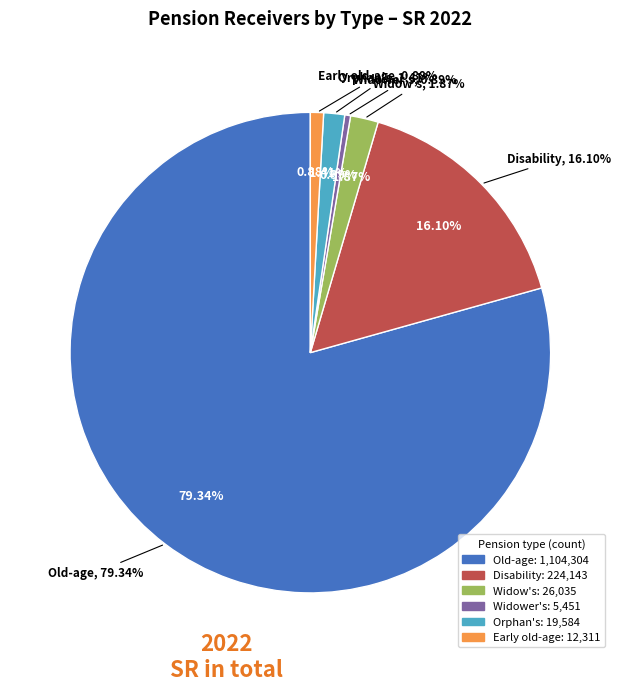

To the nearest percent, what percentage of the pie is Orphan's?

1%